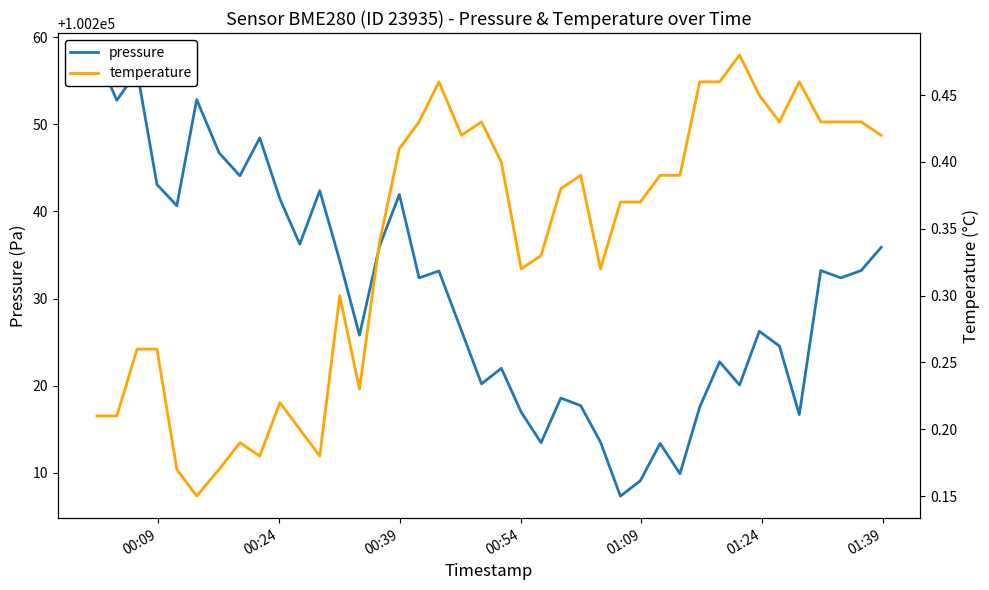

How many categories are shown in the chart?

40